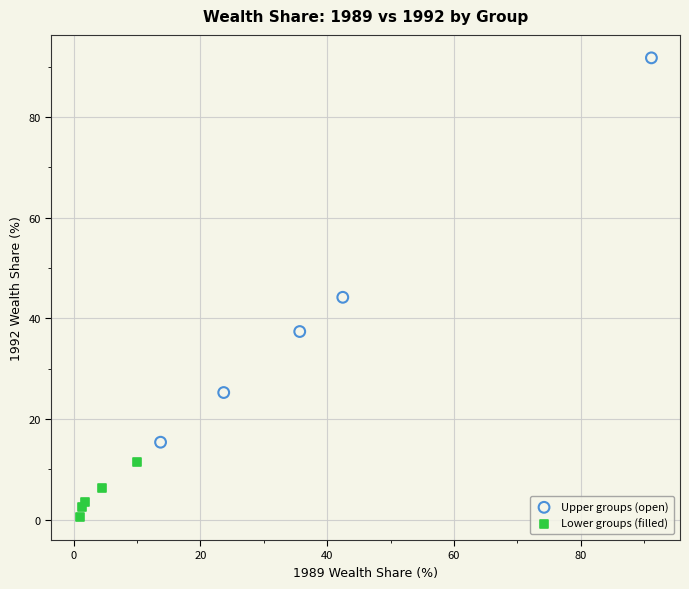

Which series reaches the maximum Y coordinate?

Upper groups (open)